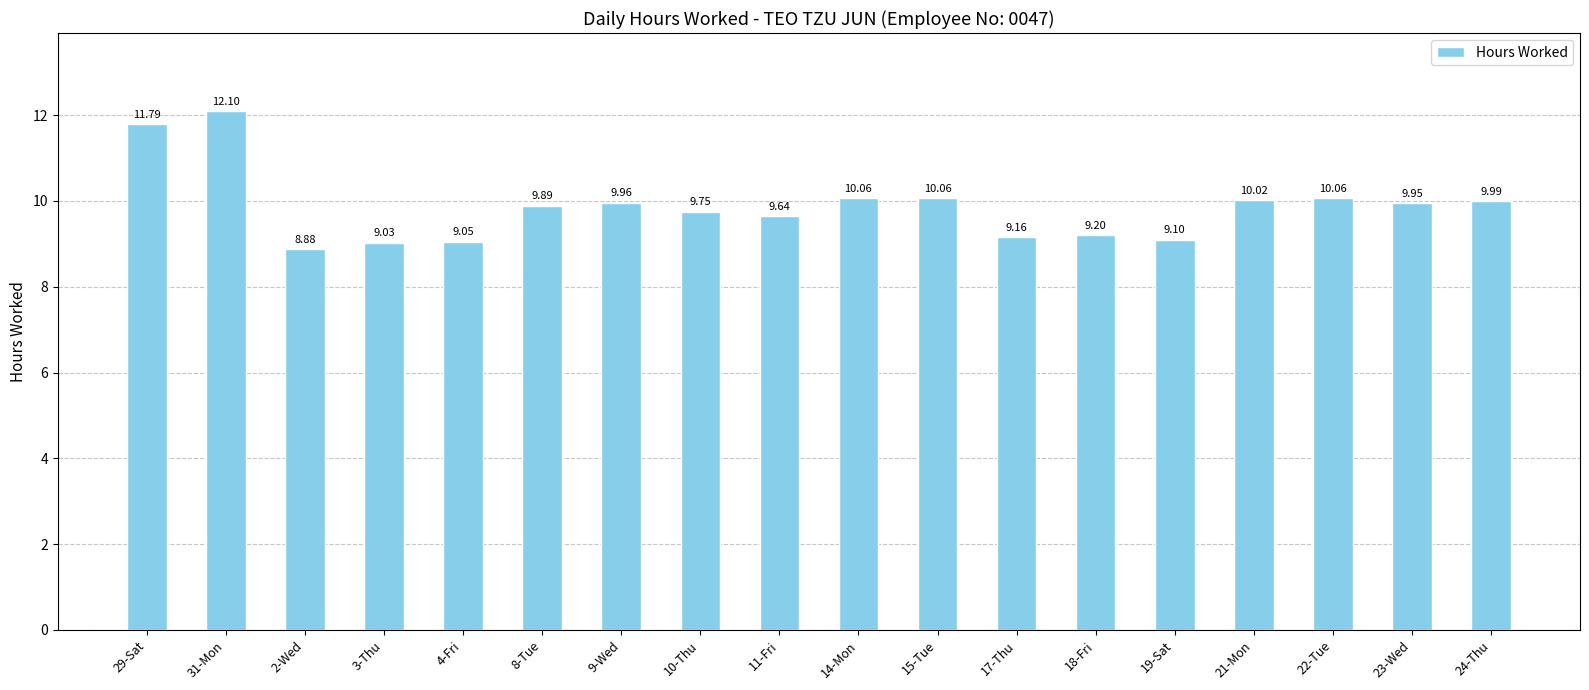

Does the chart contain stacked bars?

No